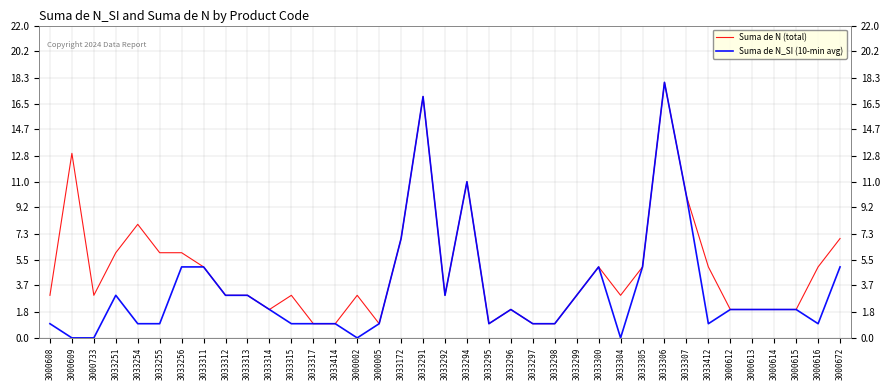

How many interior local peaks does the Suma de N_SI (10-min avg) series have?

6